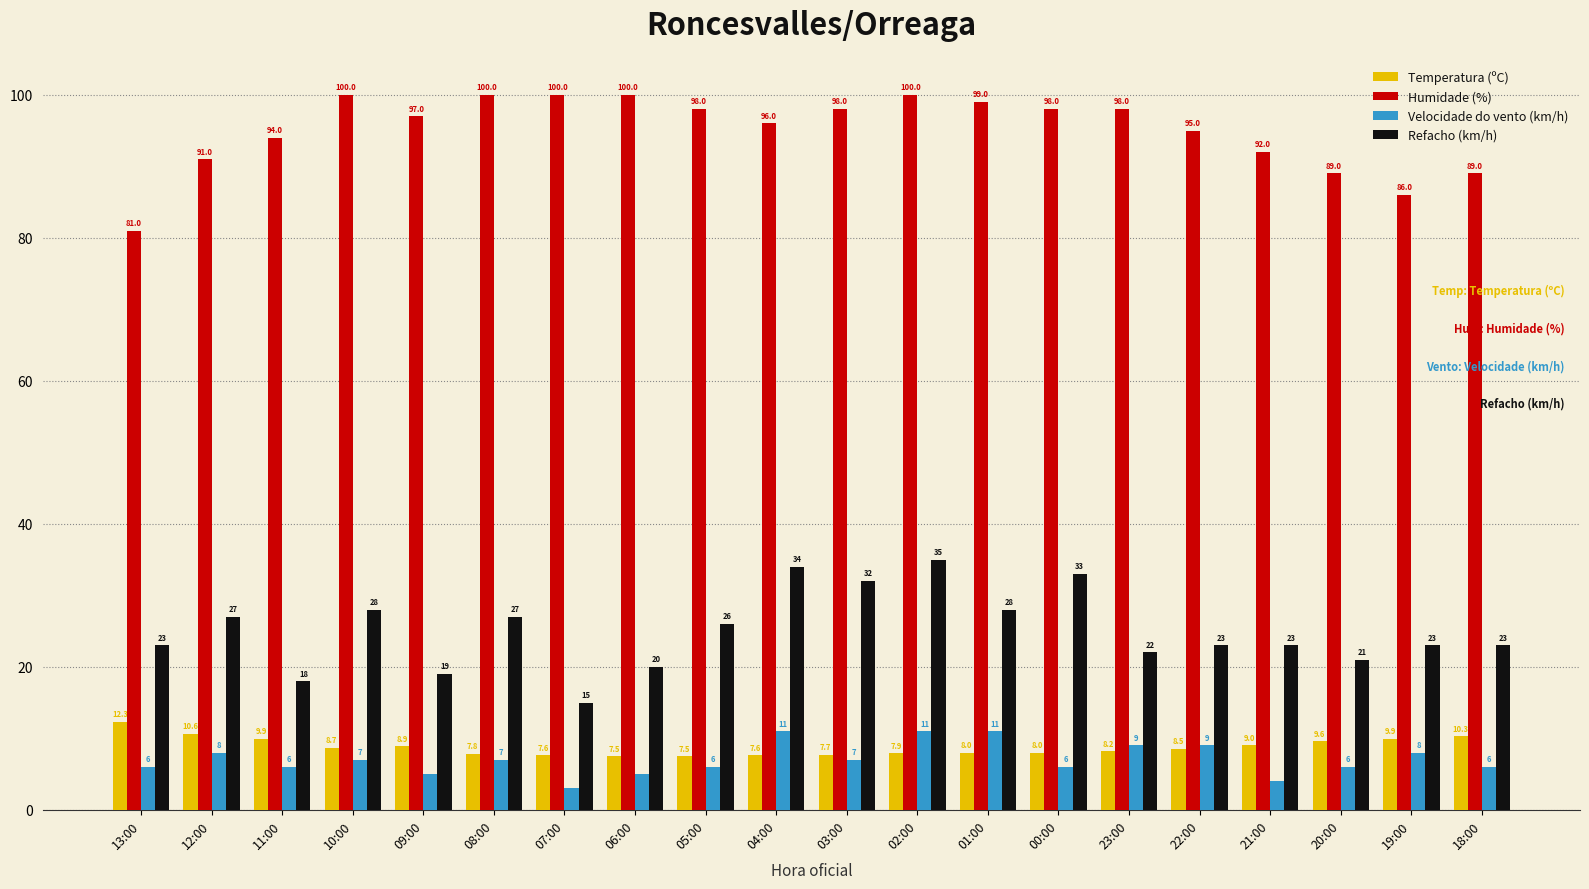

What is the difference between the maximum and minimum values in the Humidade (%) series?

19.0